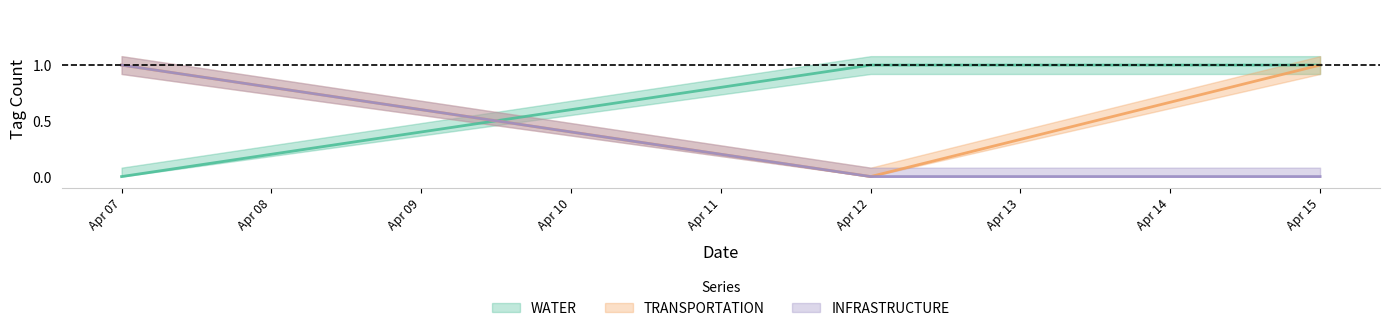

Where is INFRASTRUCTURE nearest to the value 0?

2024-04-15